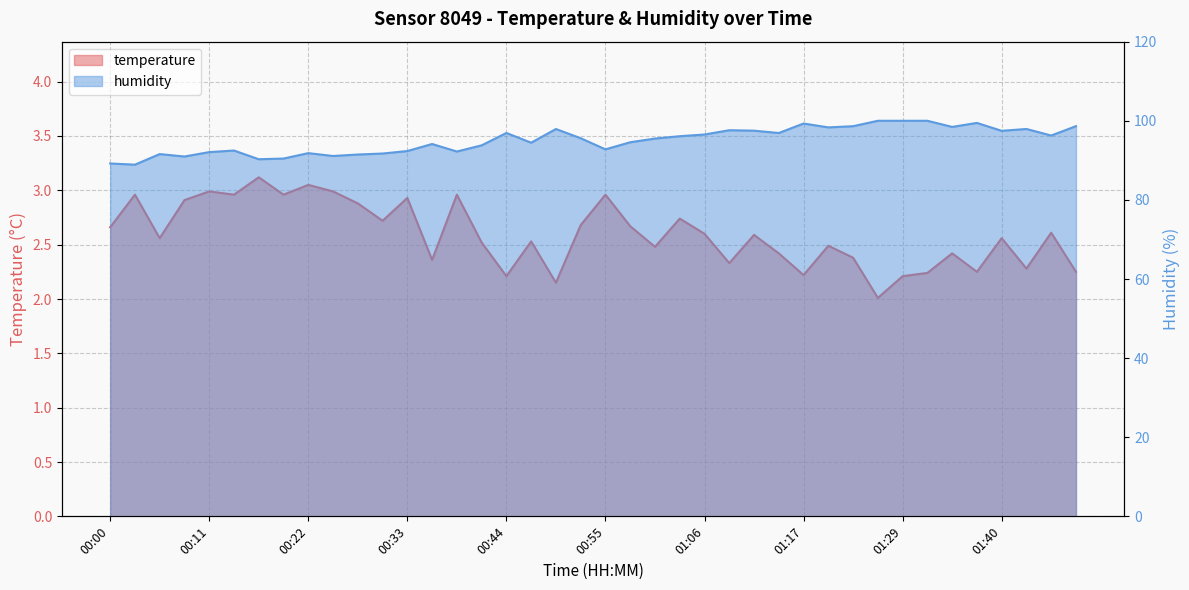

In humidity, how many points are lower than both neighbors (excluding endpoints)?

12